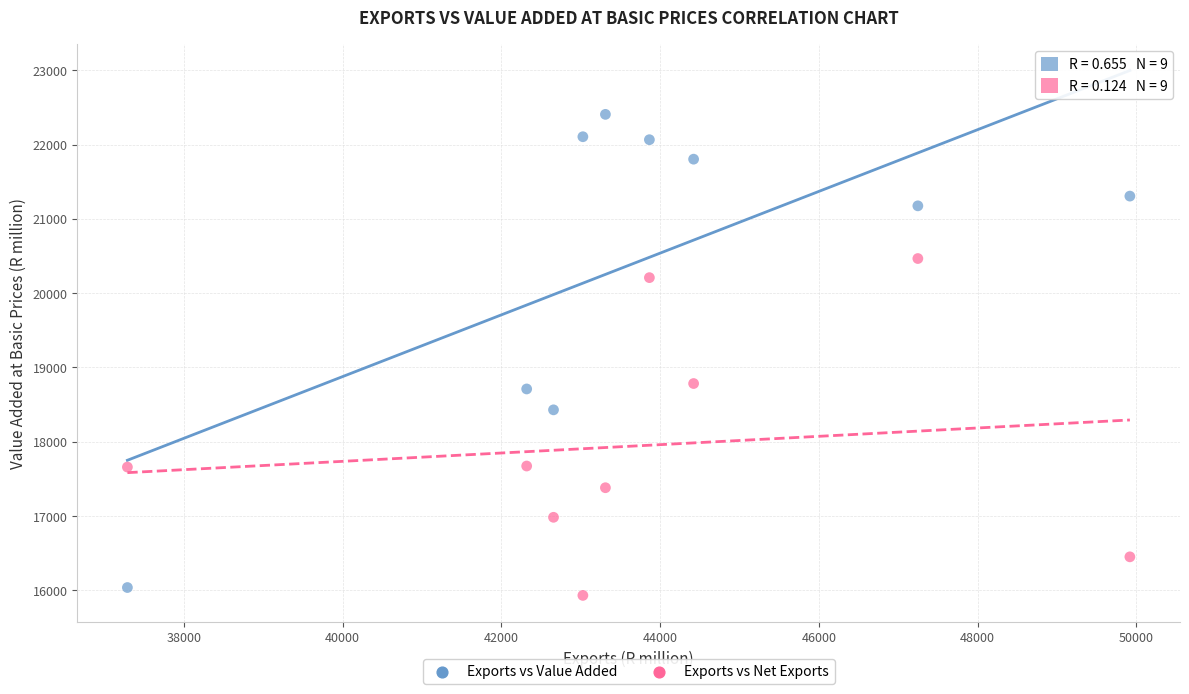

Which series contains the lowest Y value?

Exports vs Net Exports